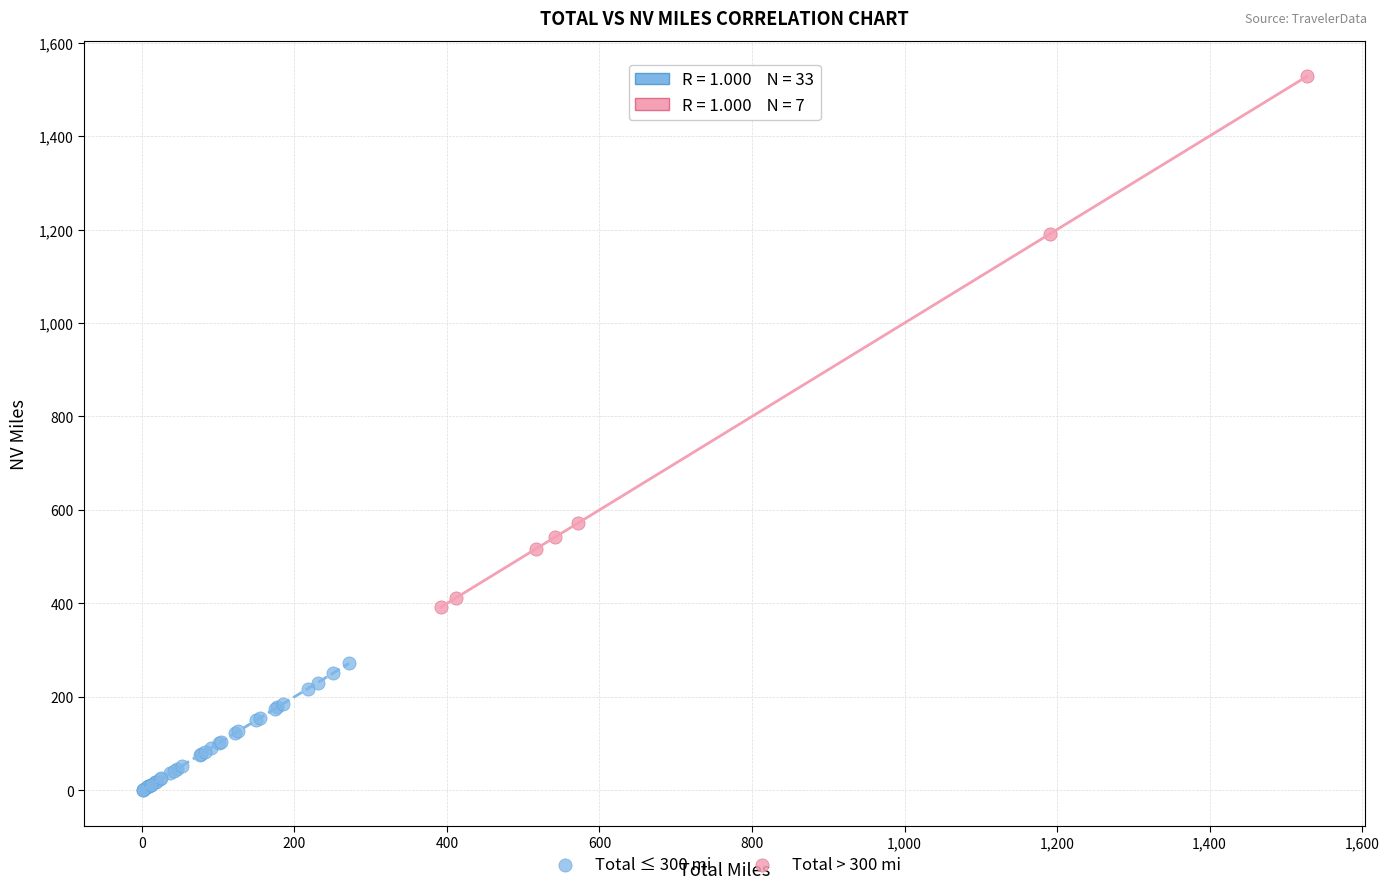

Which series reaches the maximum Y coordinate?

Total > 300 mi